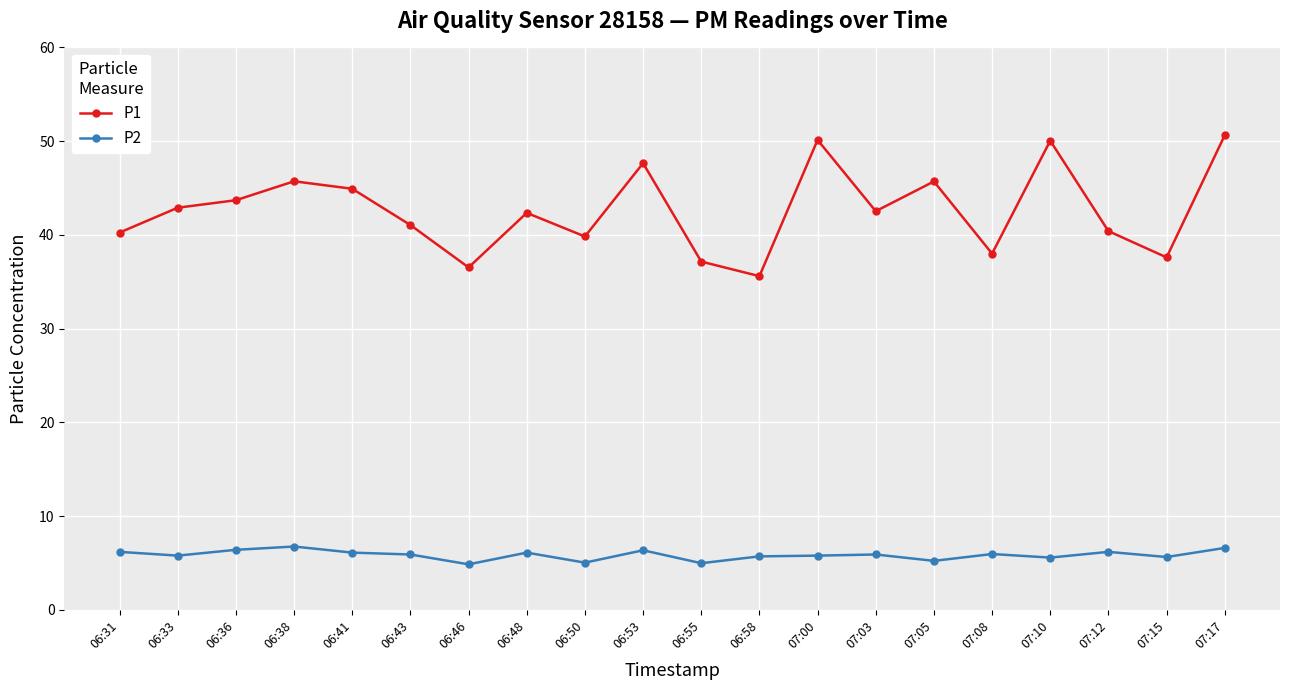

The value of P1 at 06:50 is 39.8. True or false?

True